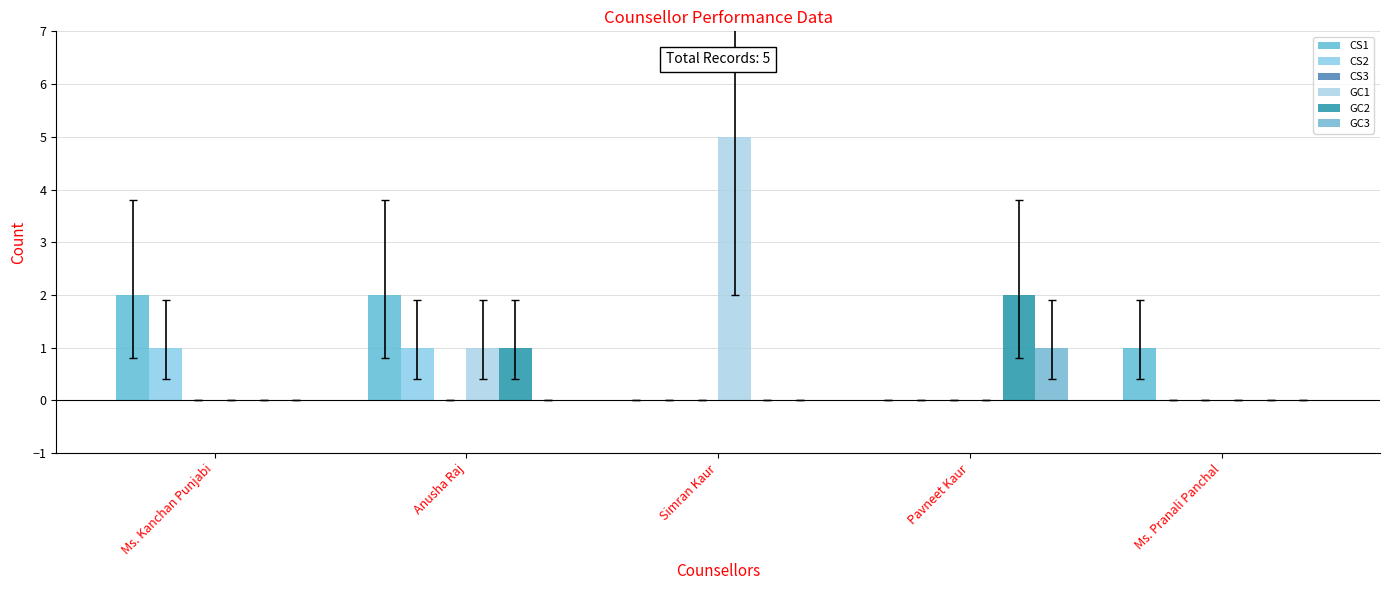

What is the sum of the CS1 values at Ms. Pranali Panchal and Ms. Kanchan Punjabi?

3